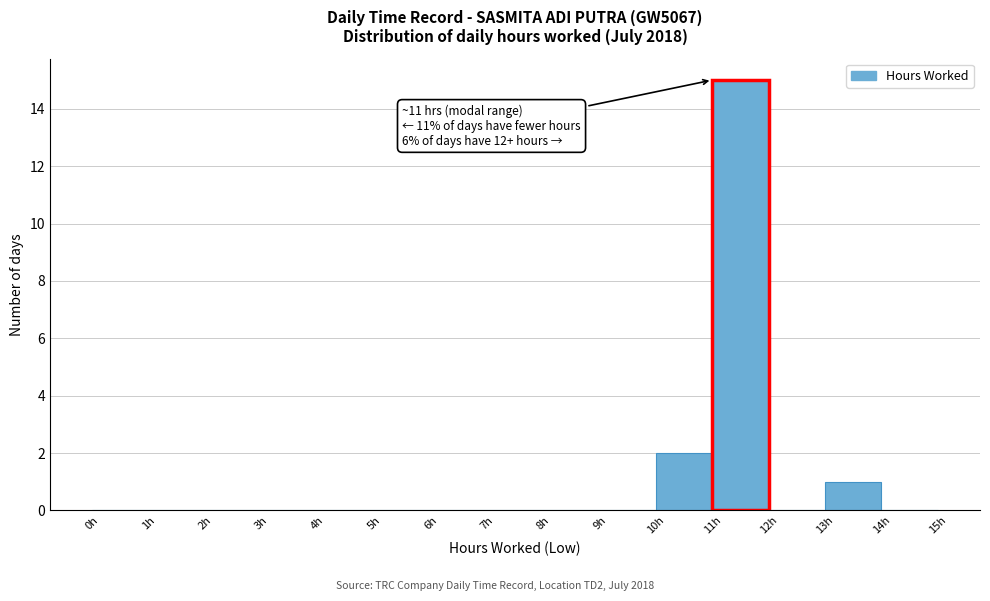

Over which range of the x-axis is the bar tallest?

11 to 12